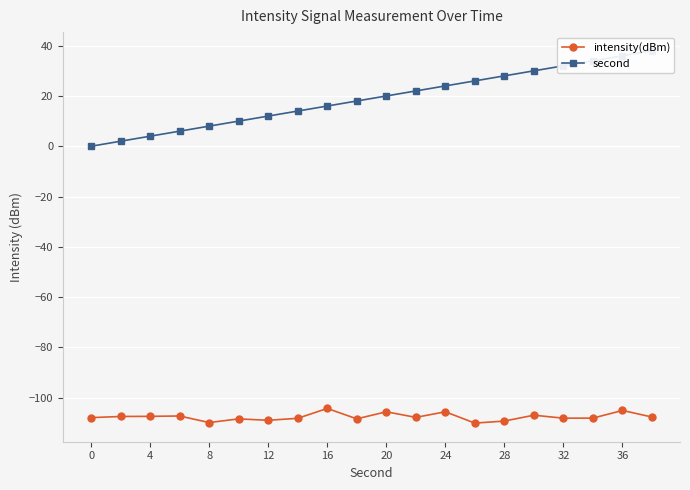

The value of intensity(dBm) at 24 is -152.9. True or false?

False